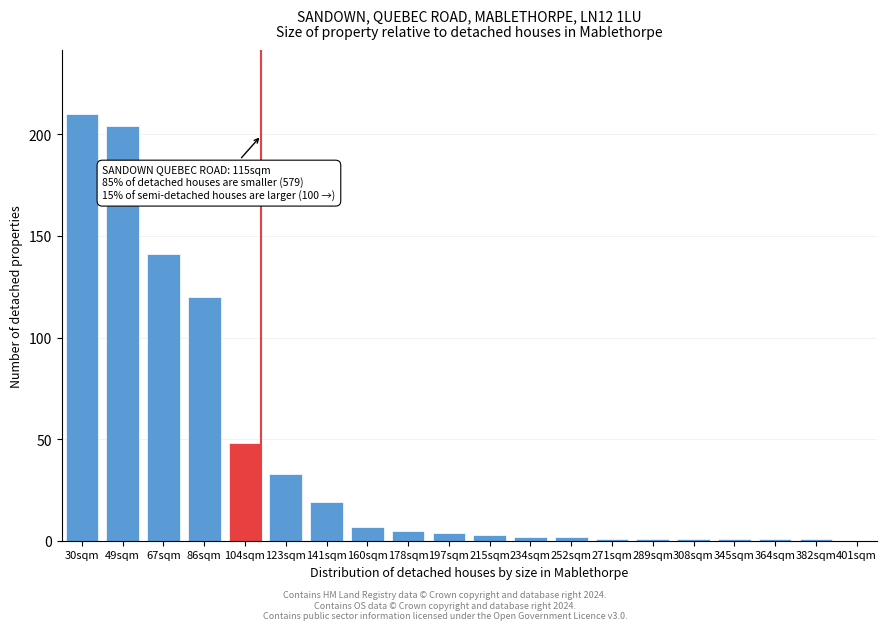

Reading left to right, extract all data points from this chart.

30sqm=210	49sqm=204	67sqm=141	86sqm=120	104sqm=48	123sqm=33	141sqm=19	160sqm=7	178sqm=5	197sqm=4	215sqm=3	234sqm=2	252sqm=2	271sqm=1	289sqm=1	308sqm=1	345sqm=1	364sqm=1	382sqm=1	401sqm=0